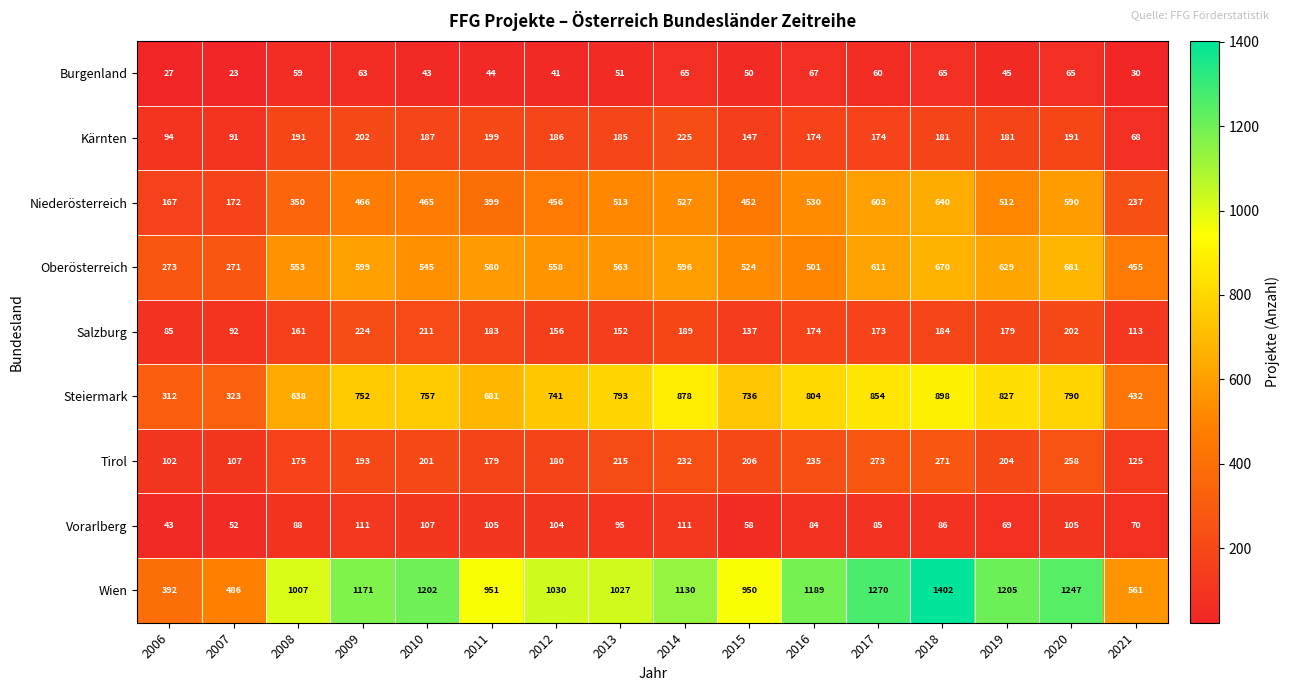

Which category has the highest value across all series?

2018